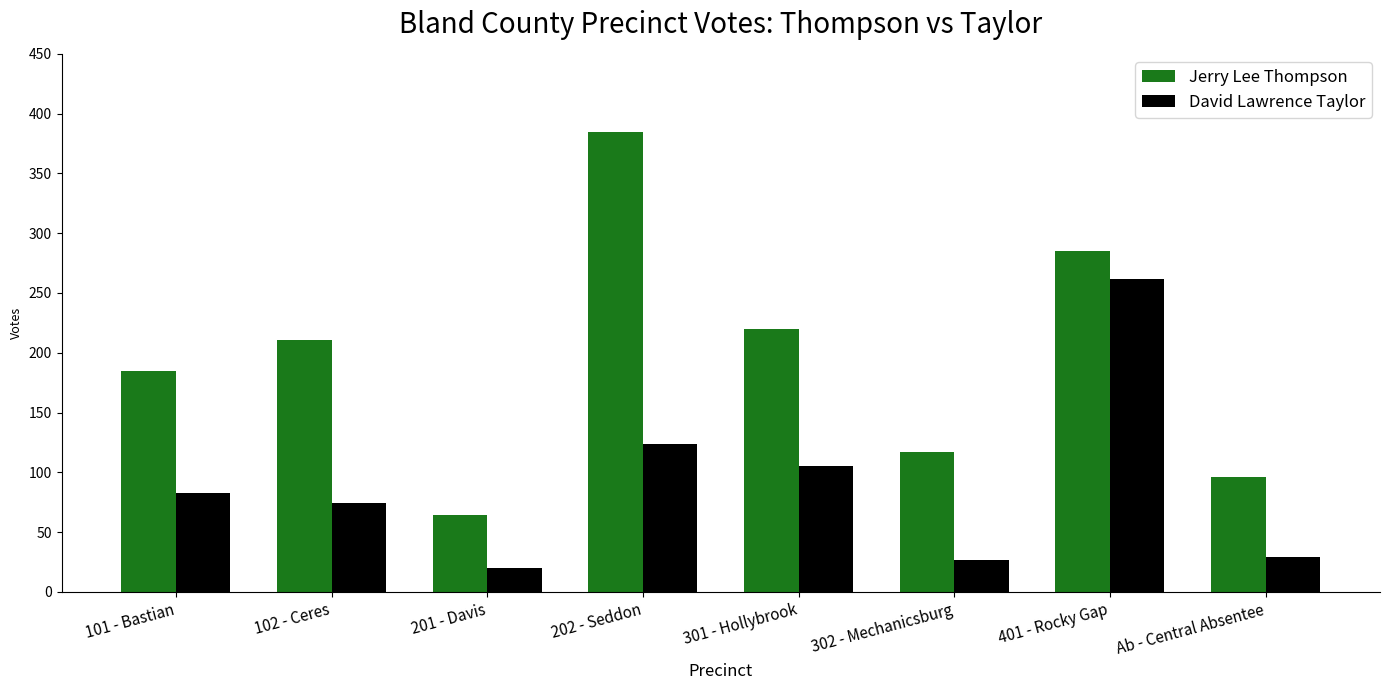

At which category is the sum across all series the highest?

401 - Rocky Gap